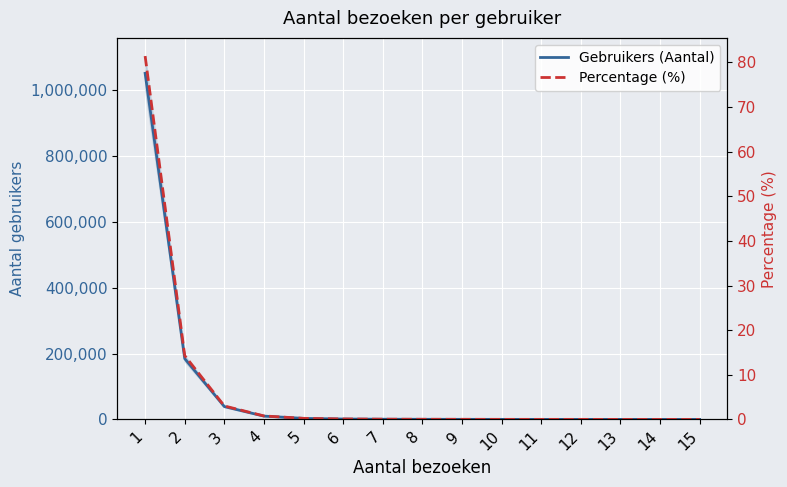

True or false: Percentage (%) and Gebruikers (Aantal) intersect in this chart.

False